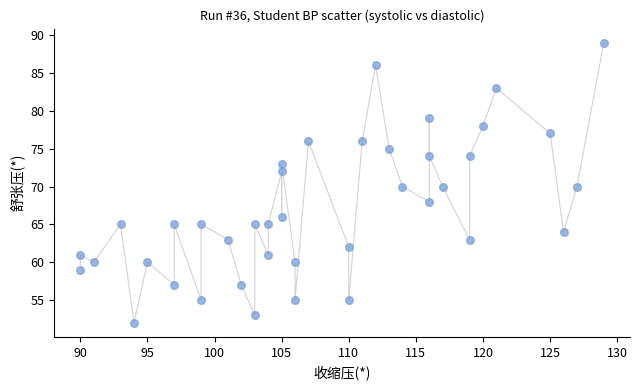

What is the range of Y values (max minus min)?

37